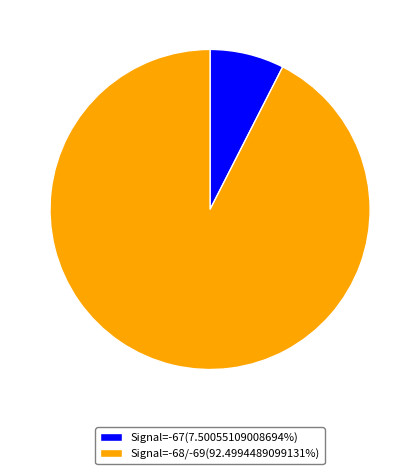

Combined, do Signal=-68/-69(92.4994489099131%) and Signal=-67(7.50055109008694%) account for over 50%?

Yes